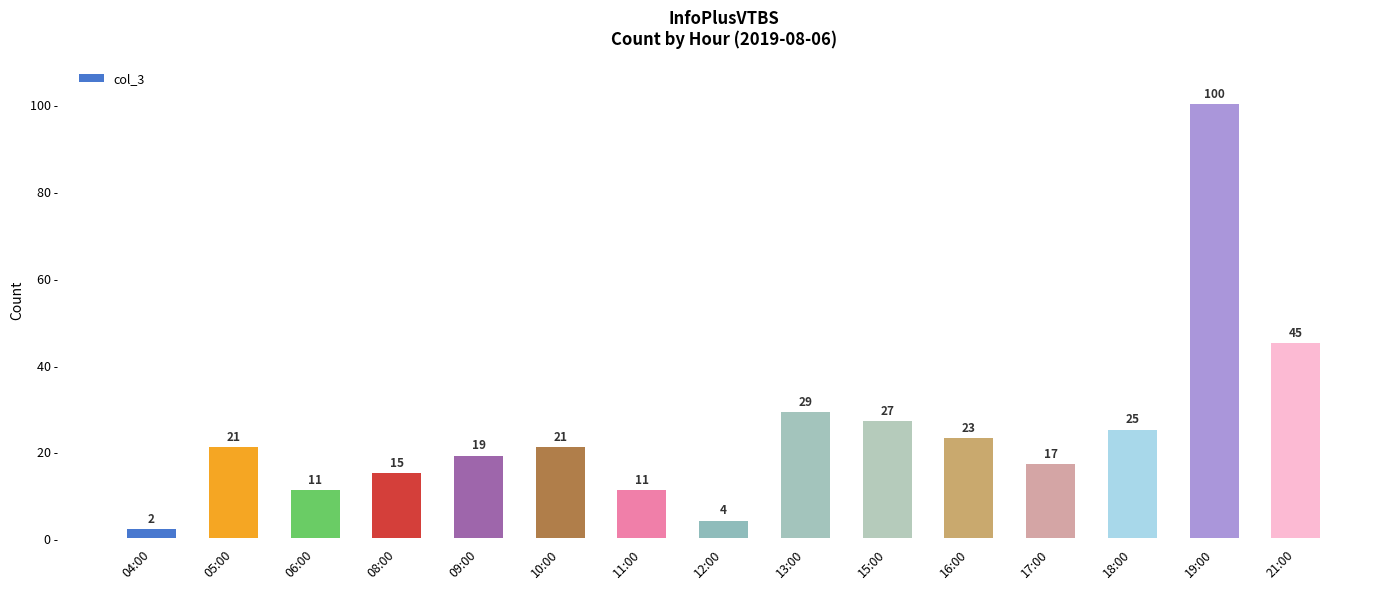

What position from the left is 08:00?

4